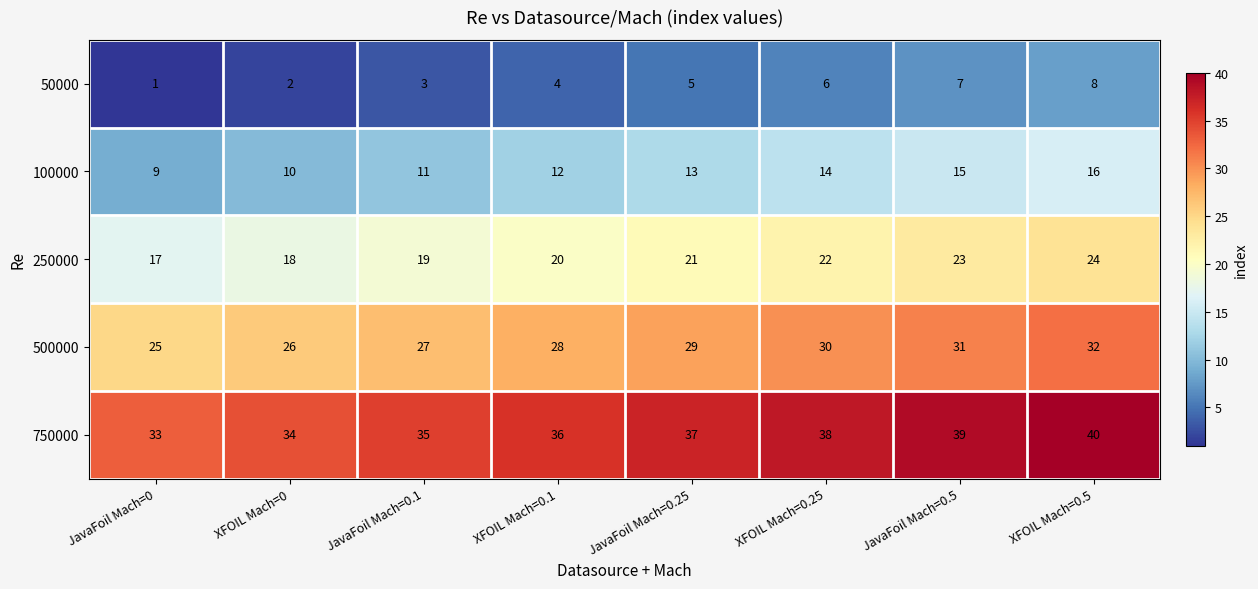

At which category does the chart reach its minimum across all series?

JavaFoil Mach=0